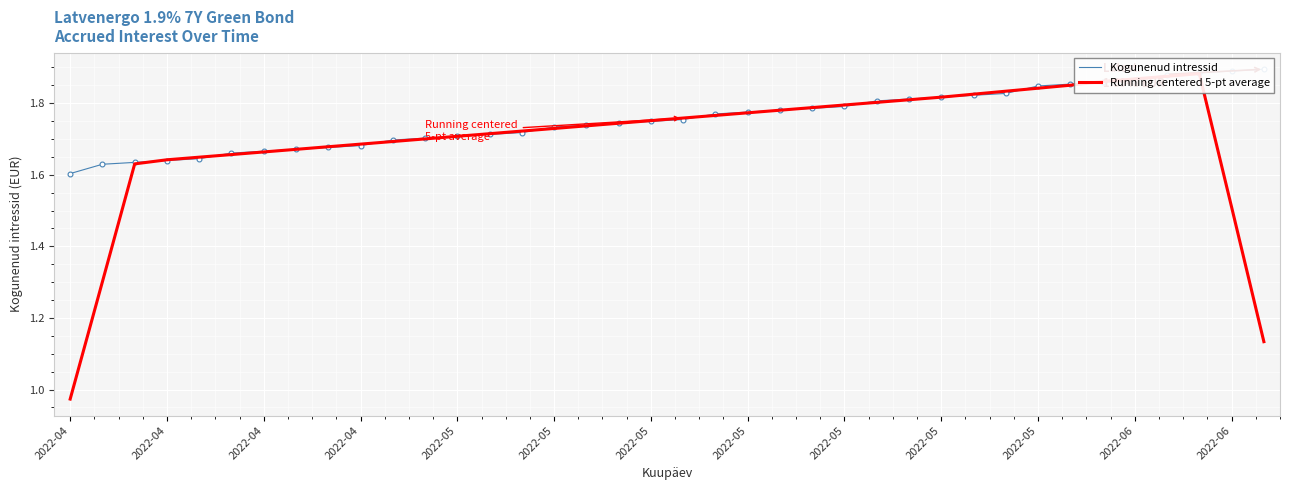

Count the number of categories in the chart.

38